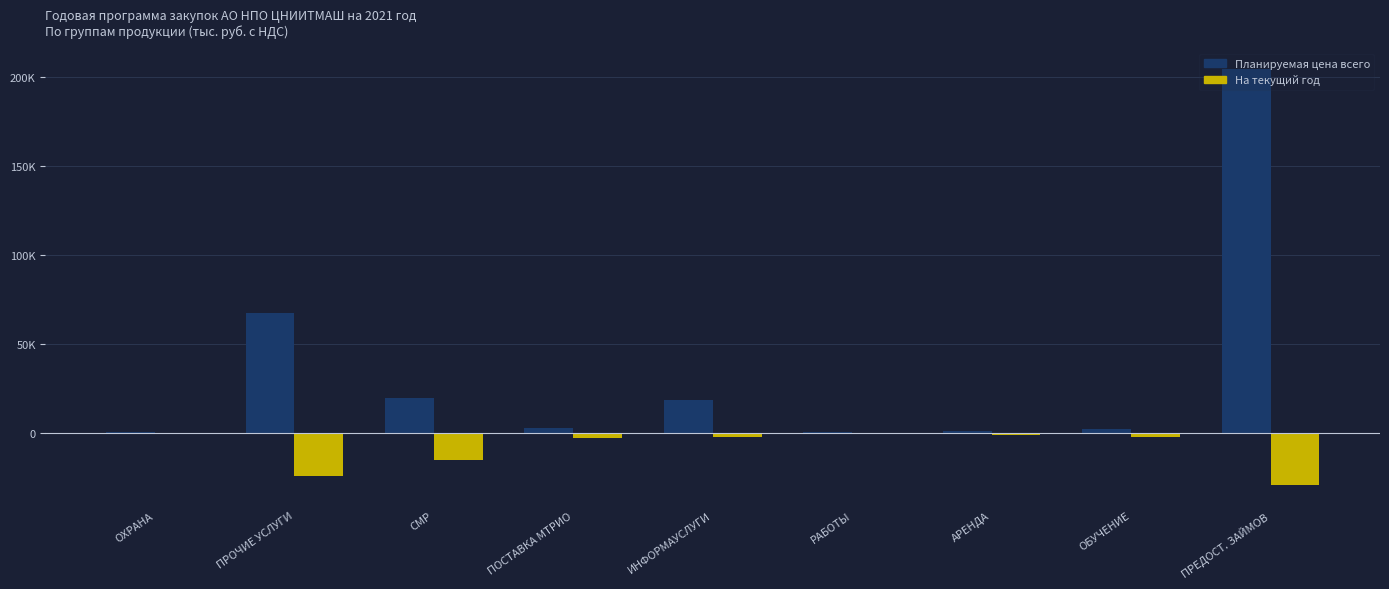

What is the label of the 9th bar from the right?

ОХРАНА